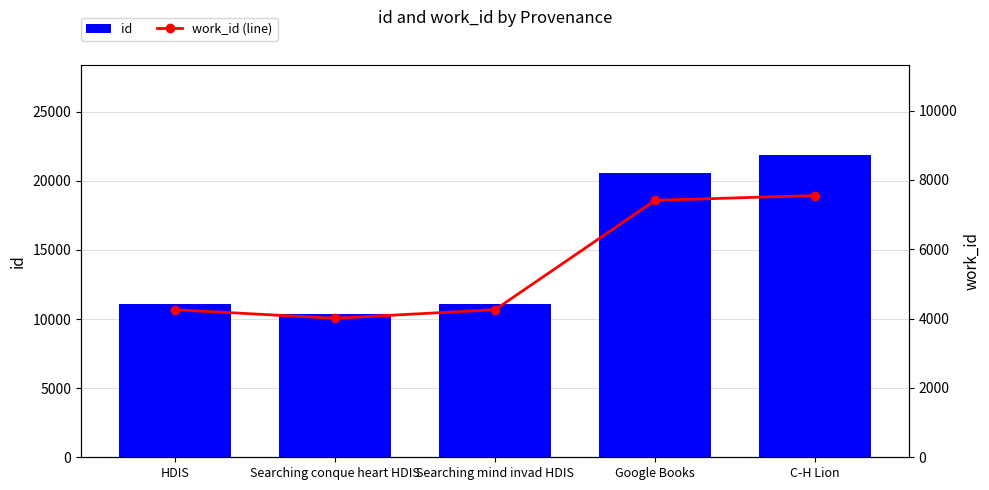

Which series changed the most between Searching conque heart HDIS and C-H Lion?

id